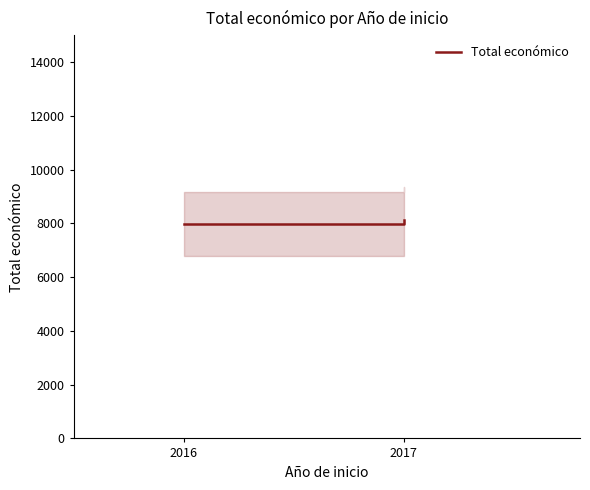

Read the value at 2017.

8120